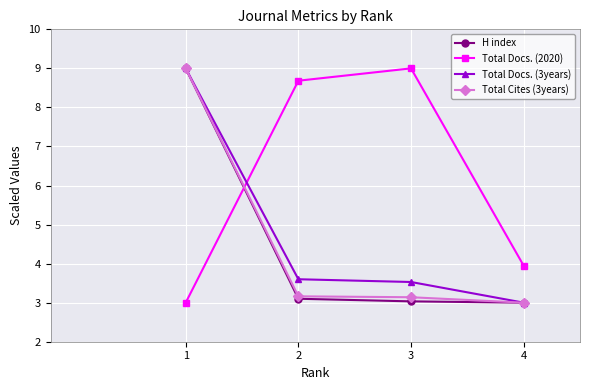

Is this an area chart (filled region under the line)?

No